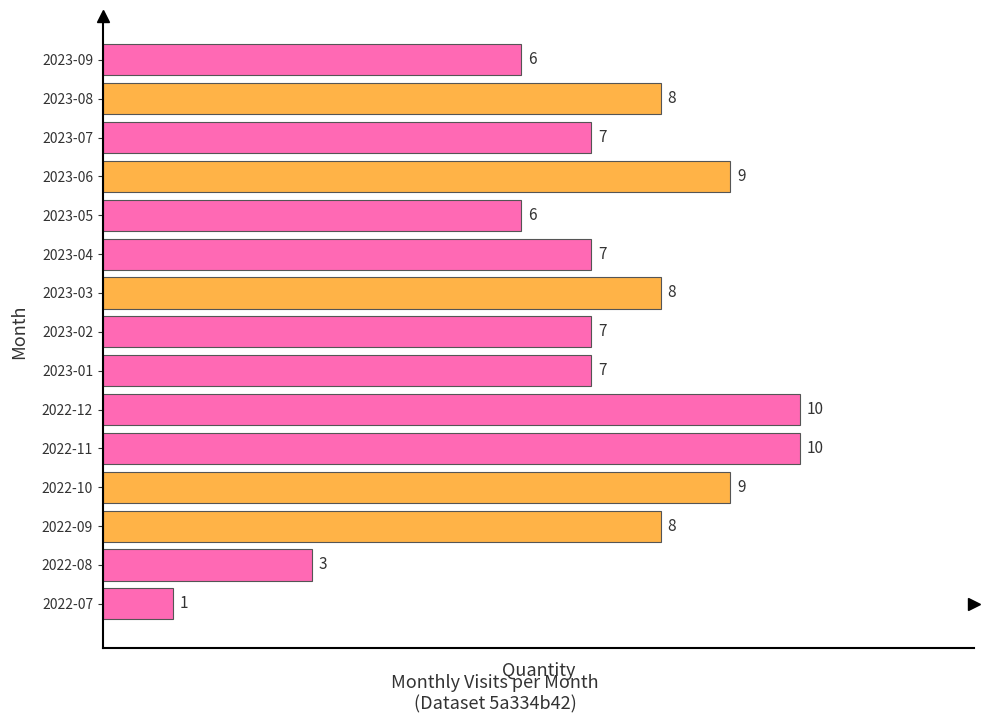

Which label corresponds to the smallest value in the chart?

2022-07